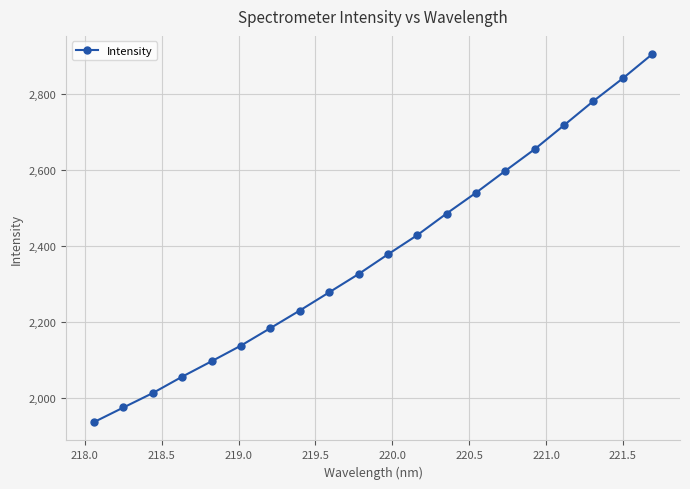

What is the difference between the maximum and minimum values?

970.1